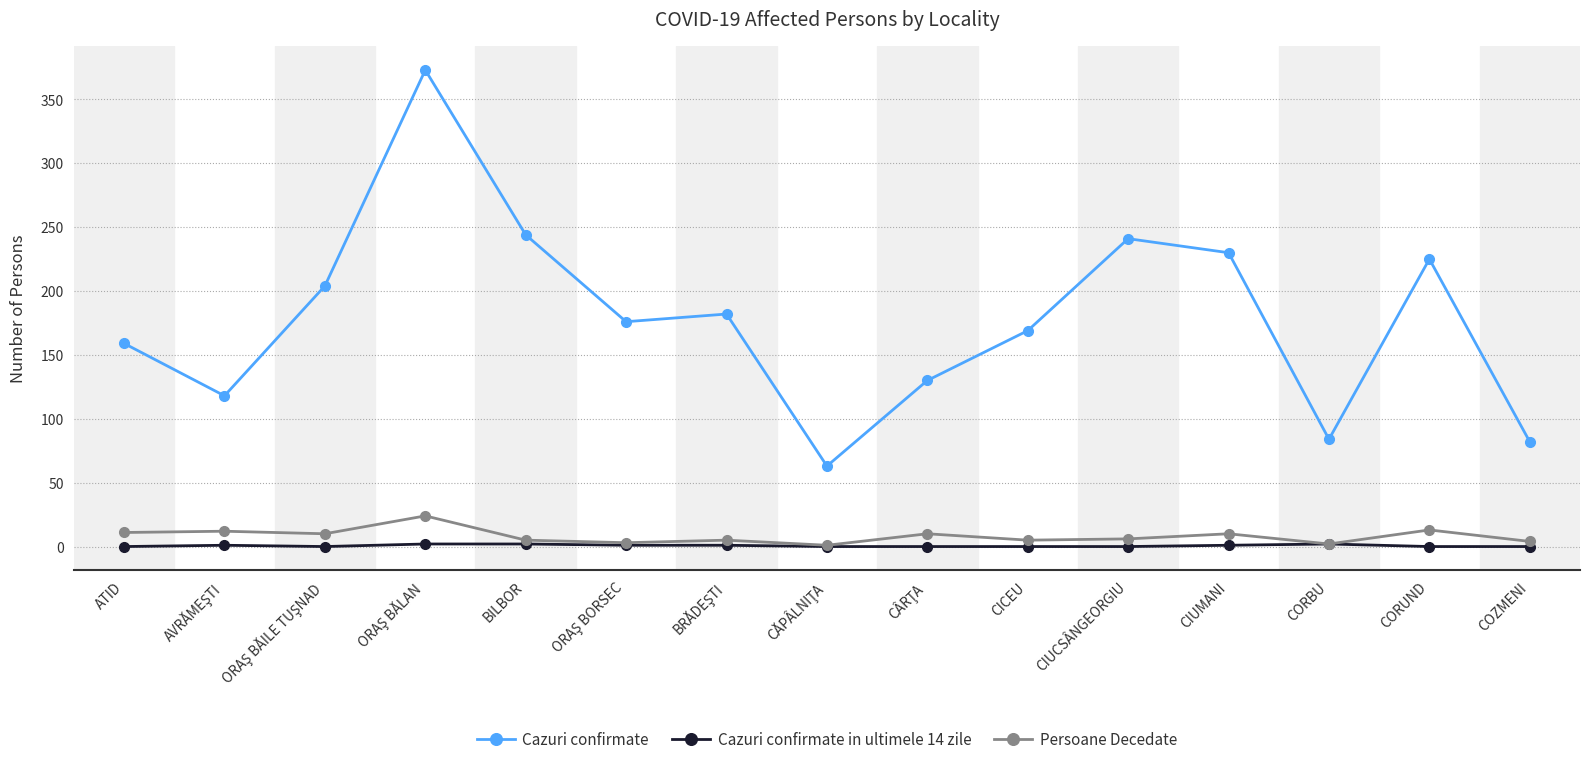

Is this an area chart (filled region under the line)?

No